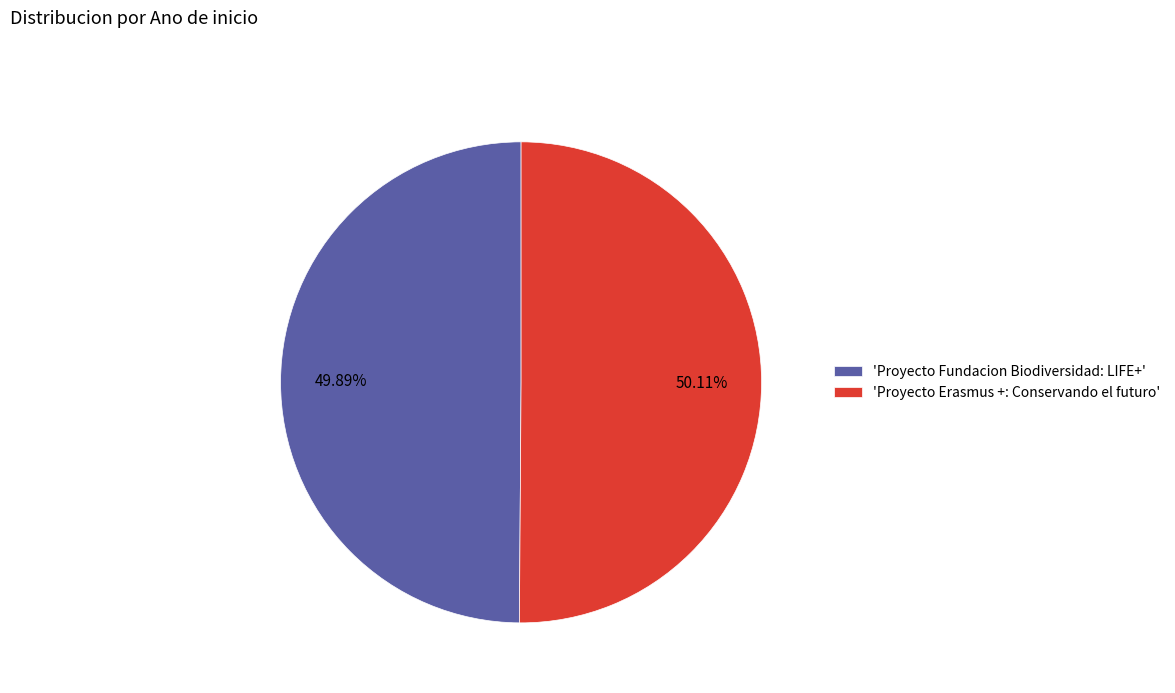

Is there any slice that represents more than half of the pie?

Yes